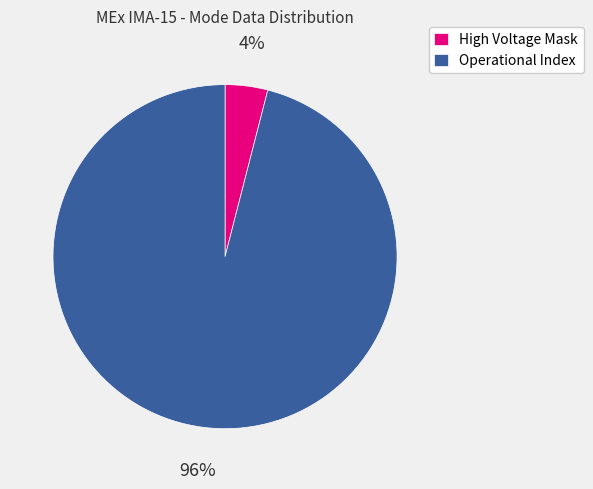

Count the number of slices in the pie.

2